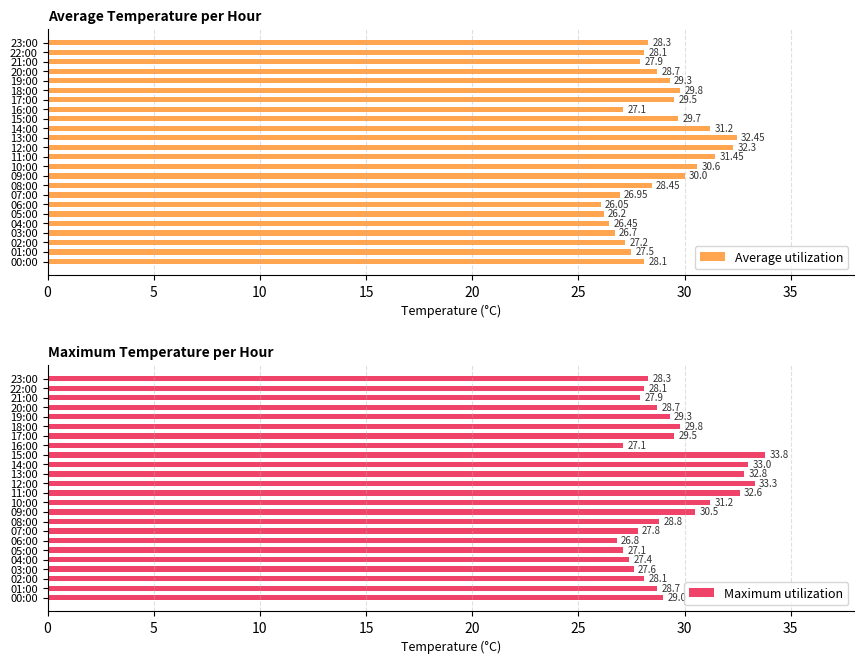

What is the sum of the Average utilization values at 05:00 and 13:00?

58.7